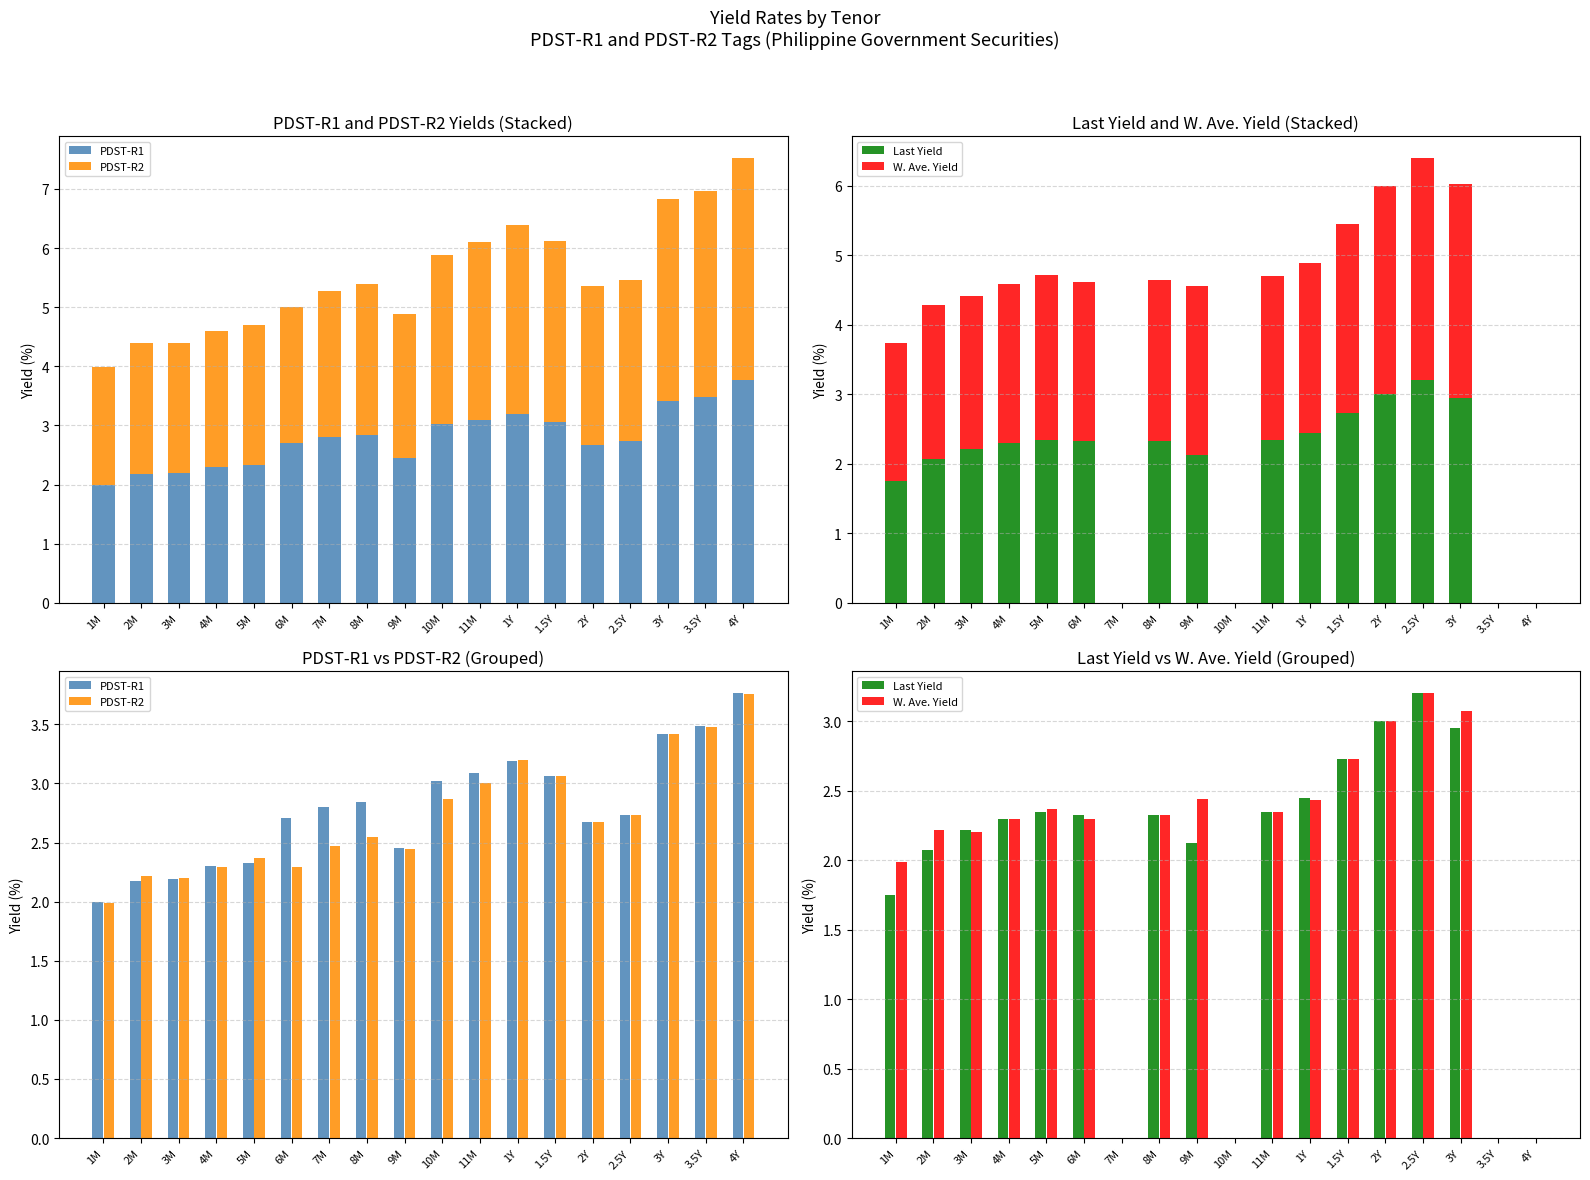

Which series has the largest total across all categories?

PDST-R1